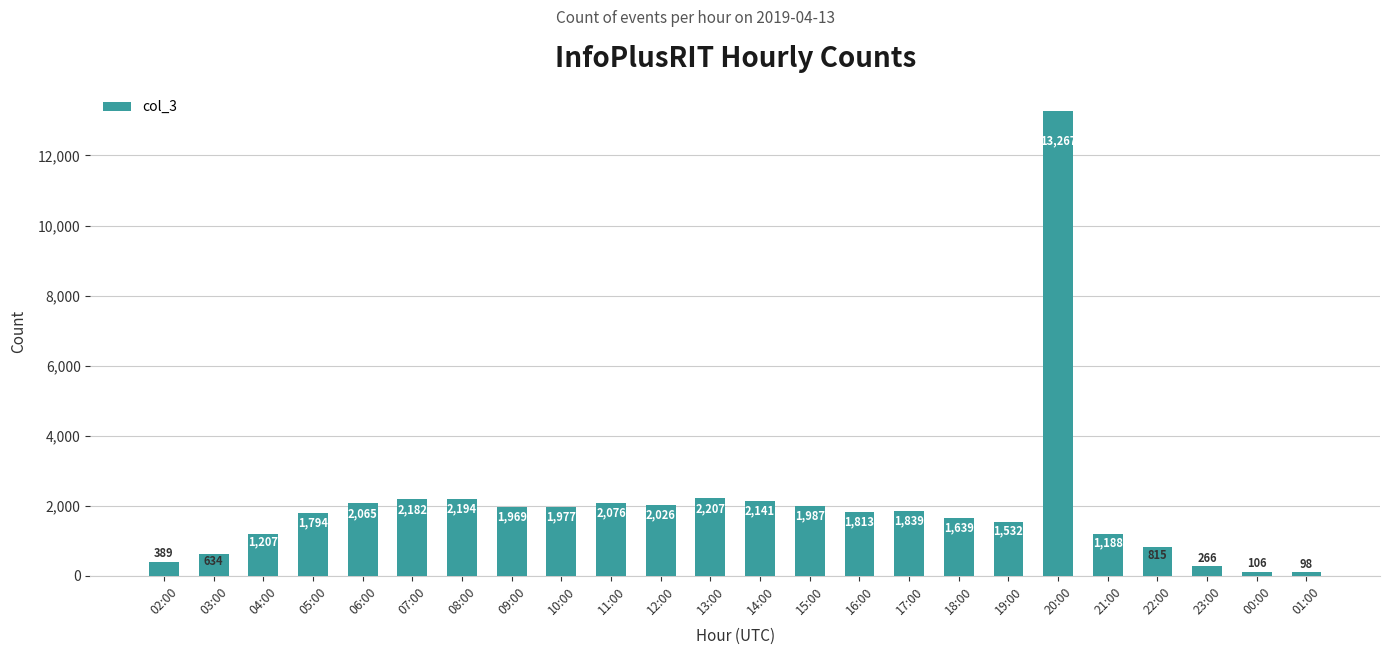

List the labels in order of value, smallest first.

01:00, 00:00, 23:00, 02:00, 03:00, 22:00, 21:00, 04:00, 19:00, 18:00, 05:00, 16:00, 17:00, 09:00, 10:00, 15:00, 12:00, 06:00, 11:00, 14:00, 07:00, 08:00, 13:00, 20:00